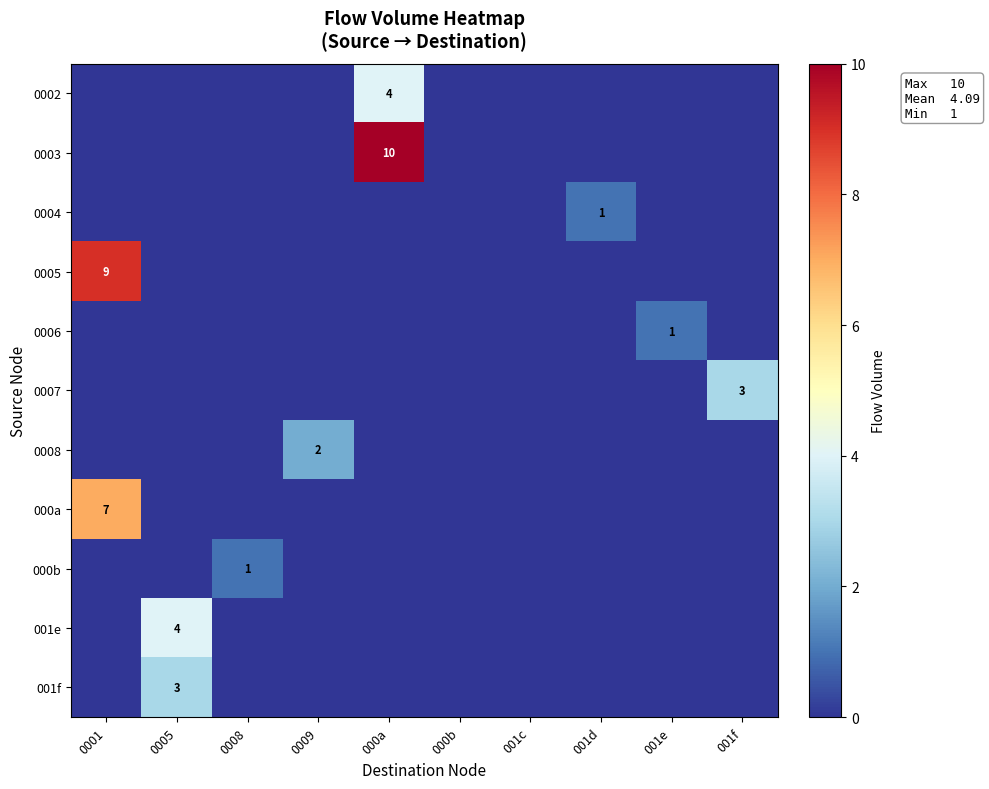

True or false: 0005 has a value of 3 at 0001.

False